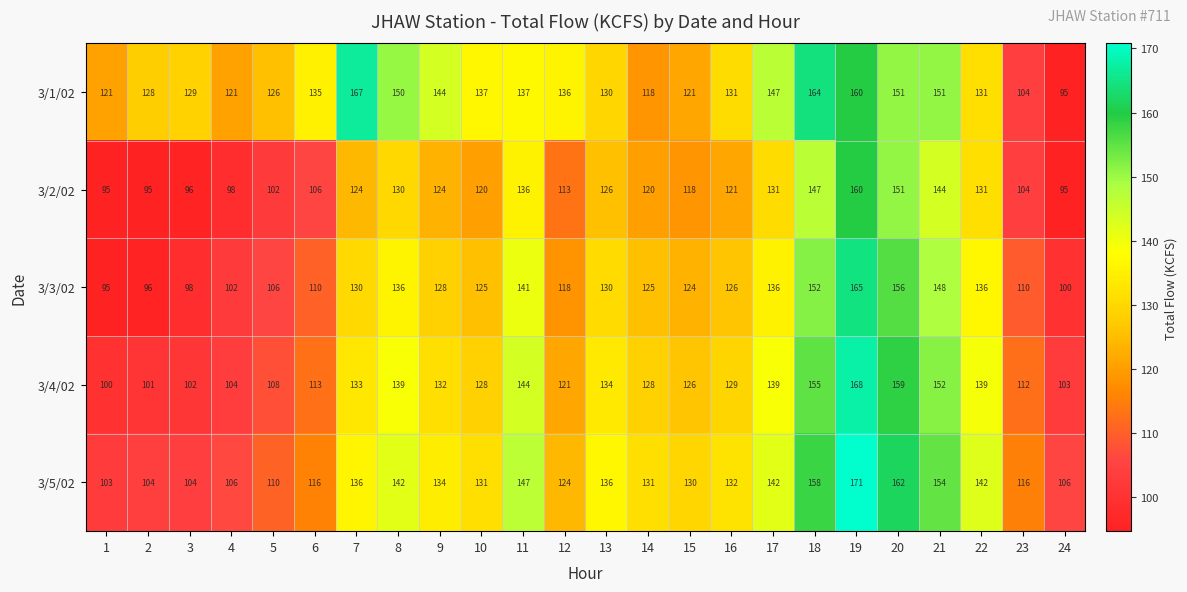

List the series in order of their peak value, lowest first.

3/2/02, 3/3/02, 3/1/02, 3/4/02, 3/5/02